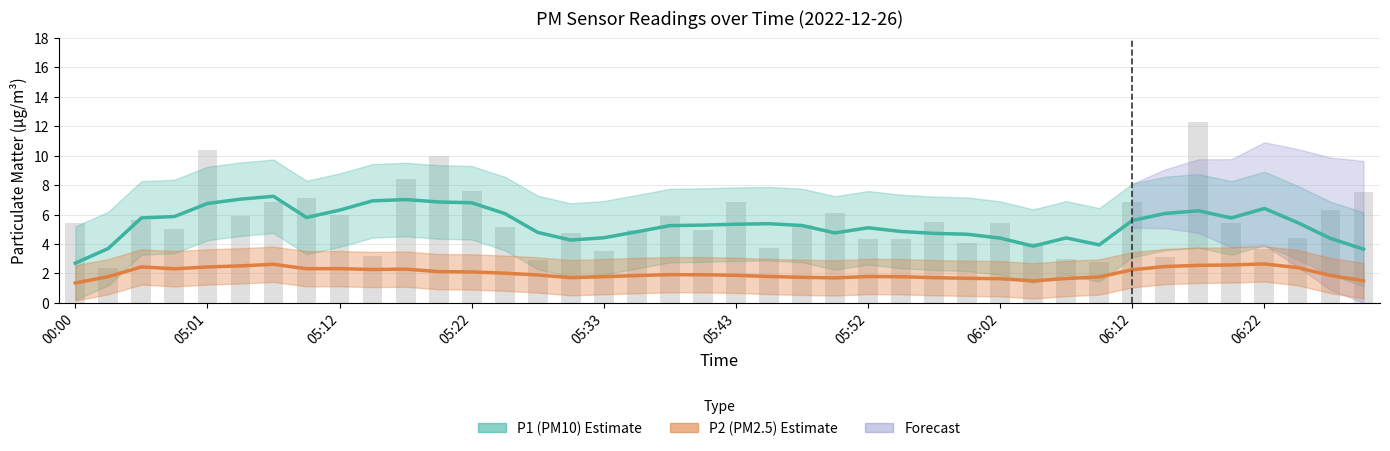

What is the maximum value shown in the chart?

7.2